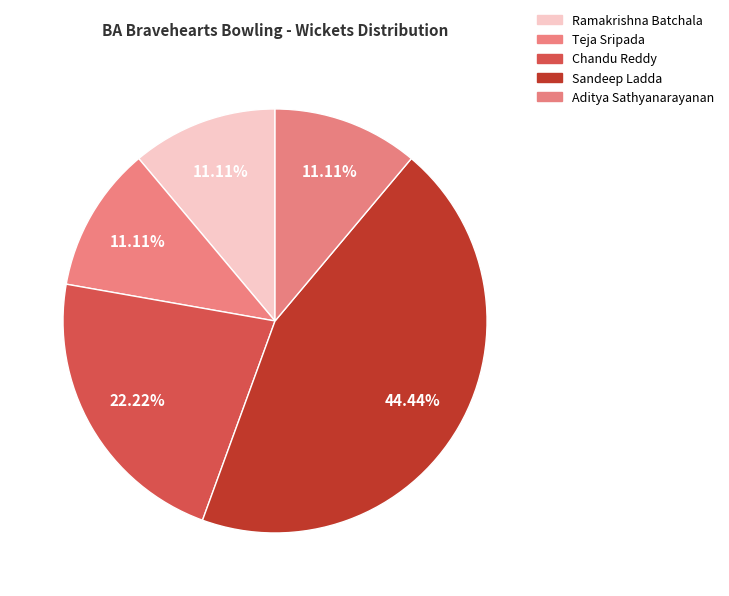

How many slices are in this pie chart?

5